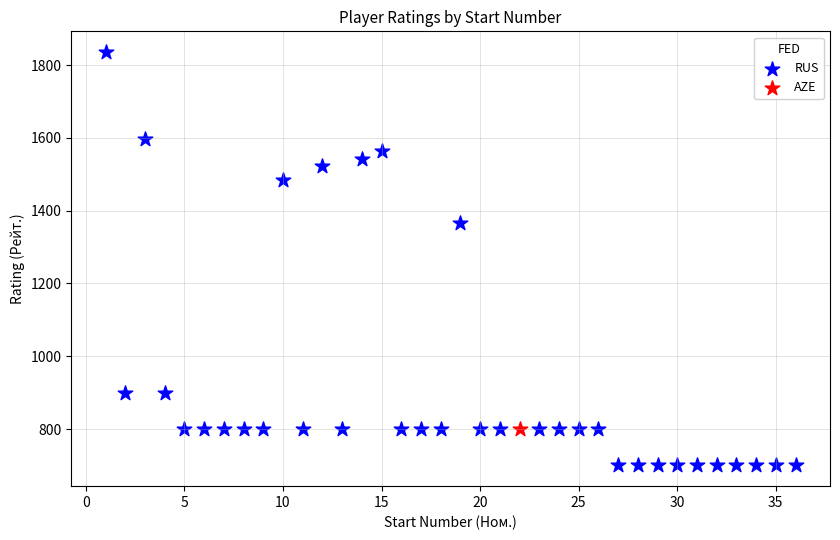

What are all the series names shown in the legend?

RUS, AZE